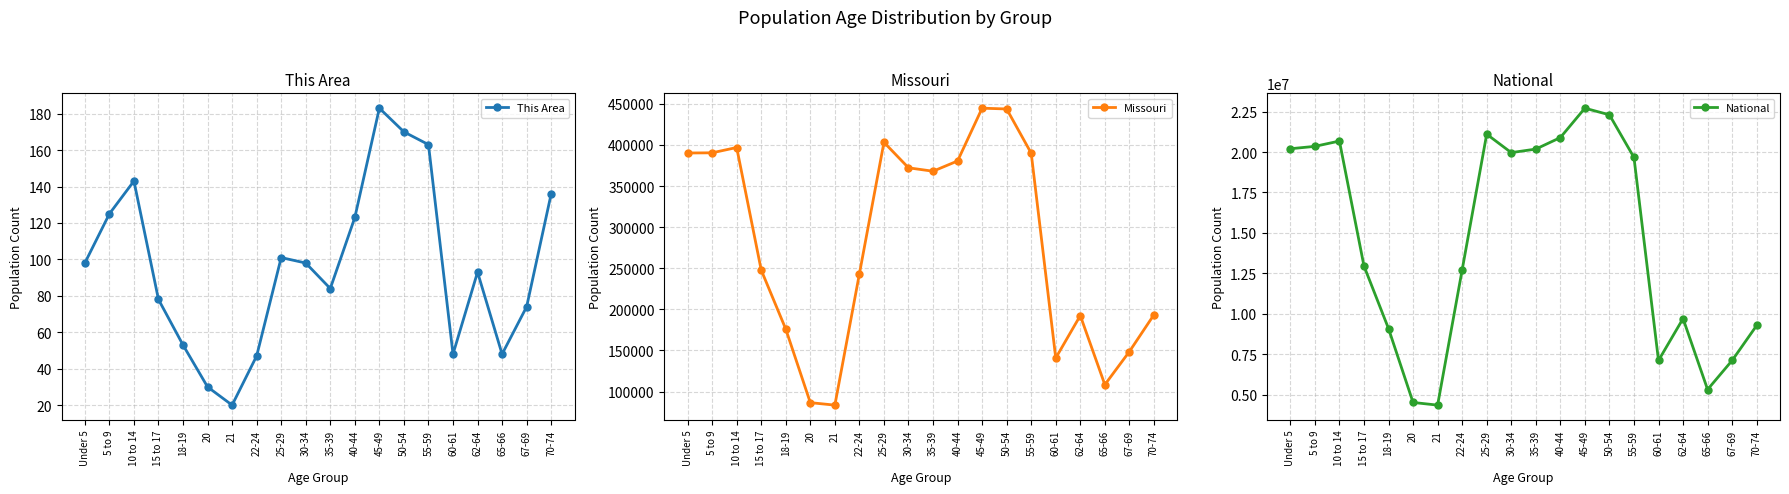

What is the spread (max minus min) of values at 5 to 9?

20348532